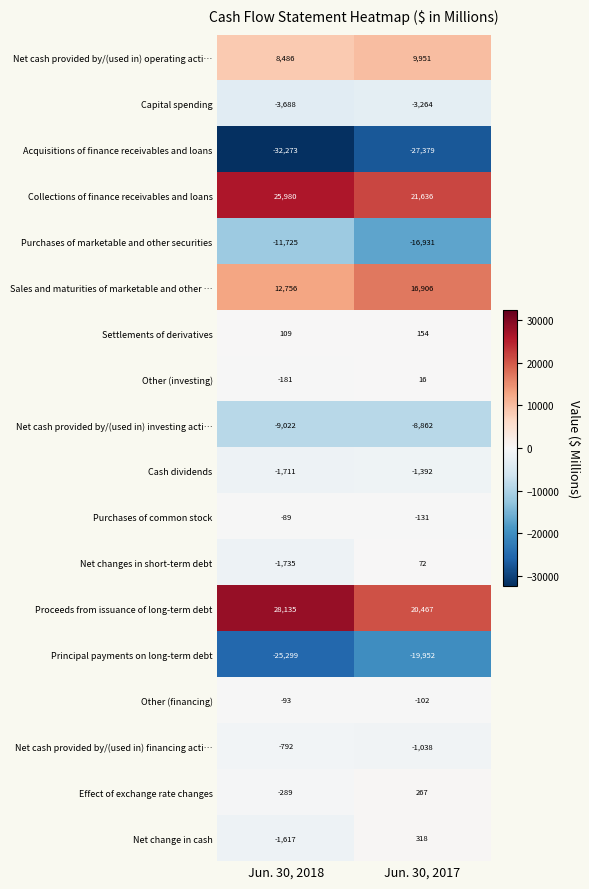

What is the difference between the maximum and minimum values in the Other (investing) series?

197